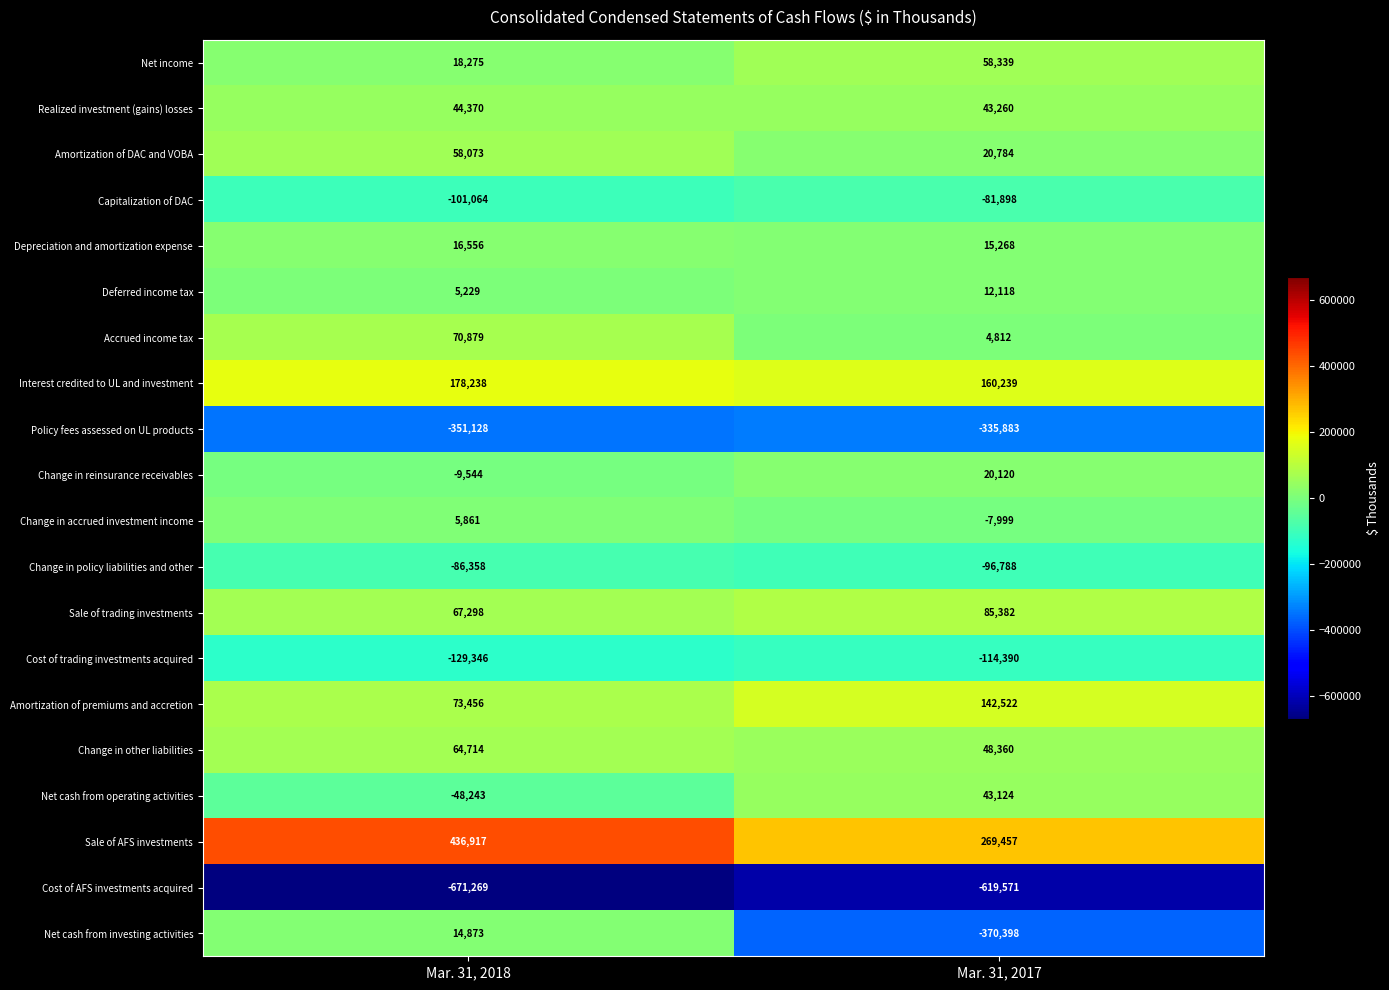

Rank the series by their maximum value, from lowest to highest.

Cost of AFS investments acquired, Policy fees assessed on UL products, Cost of trading investments acquired, Change in policy liabilities and other, Capitalization of DAC, Change in accrued investment income, Deferred income tax, Net cash from investing activities, Depreciation and amortization expense, Change in reinsurance receivables, Net cash from operating activities, Realized investment (gains) losses, Amortization of DAC and VOBA, Net income, Change in other liabilities, Accrued income tax, Sale of trading investments, Amortization of premiums and accretion, Interest credited to UL and investment, Sale of AFS investments